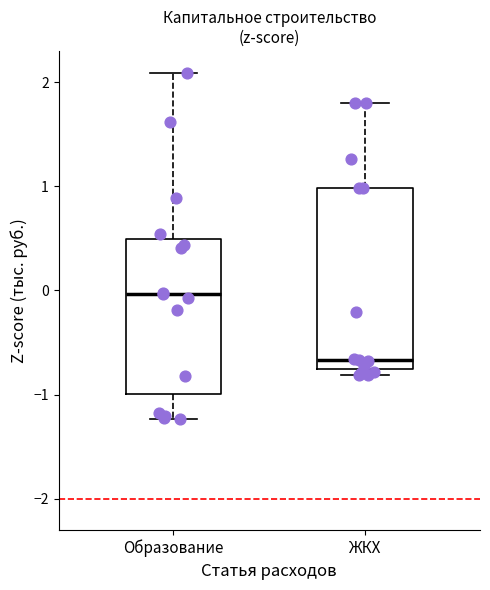

Reading left to right, transcribe this box plot: for each box, give where its median line is, the range the box spans, and where its two whiskers end, as read against the y-axis. The values are not printed on the chart, so give them approximately, as read against the axis.

Образование: median 0.0, box -1.0 to 0.5, whiskers -1.2 to 2.1
ЖКХ: median -0.7, box -0.8 to 1.0, whiskers -0.8 (just below the box's lower edge) to 1.8